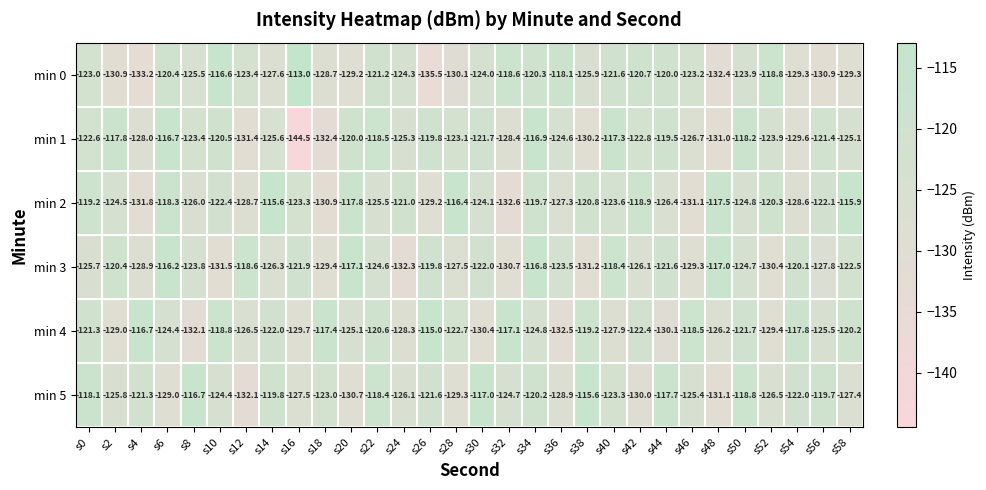

What is the difference between the min 0 values at s24 and s36?

6.2